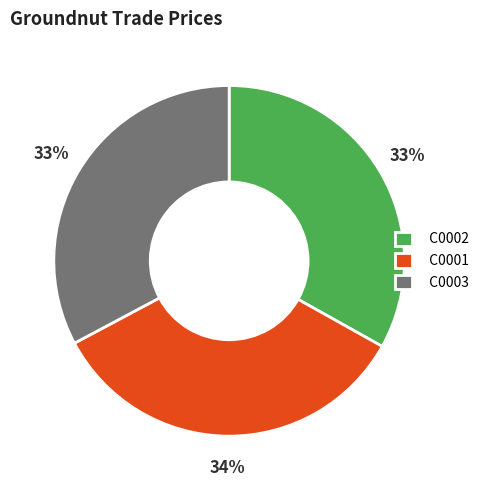

Which category has the biggest portion of the pie?

C0001